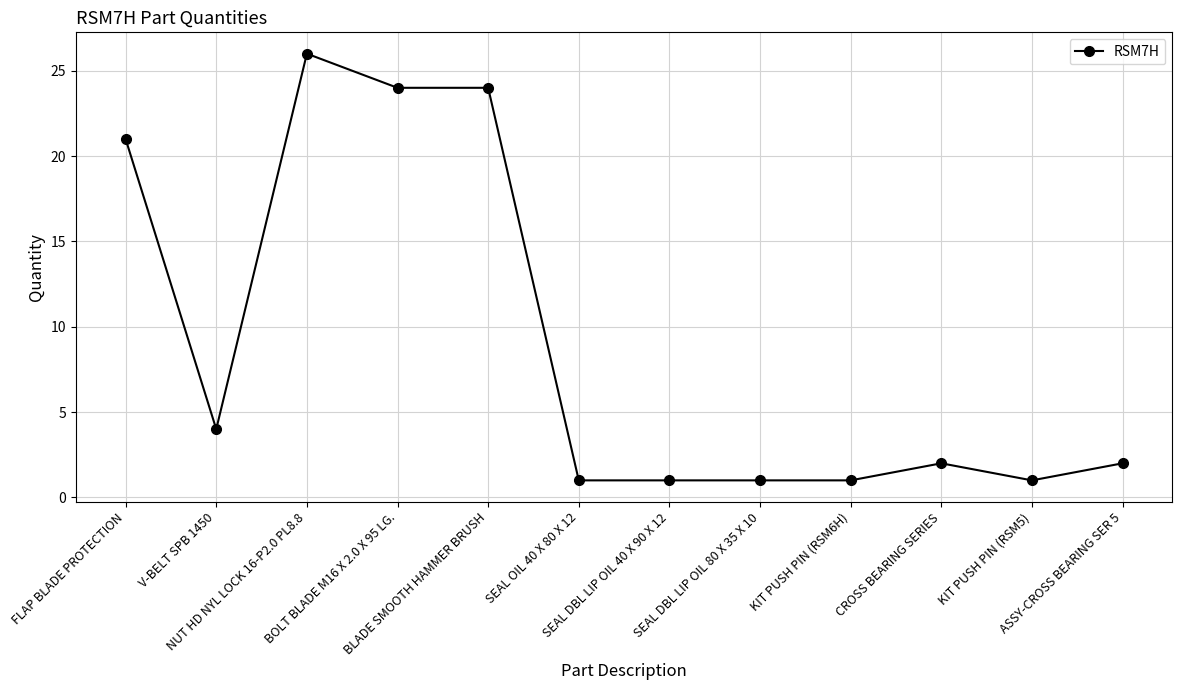

What is the label of the 6th point from the right?

SEAL DBL LIP OIL 40 X 90 X 12